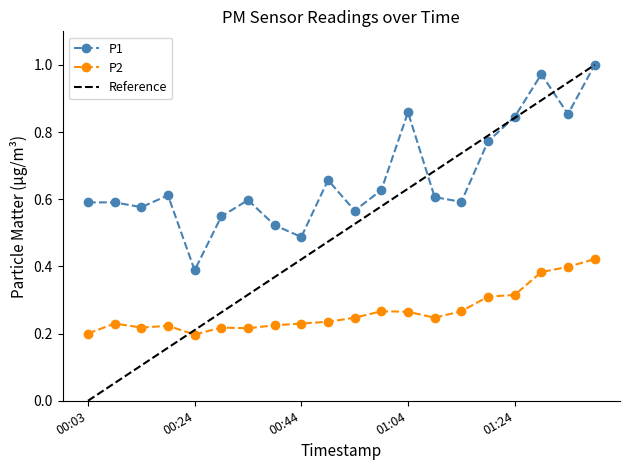

What value does the P2 series have at 01:04?

0.3